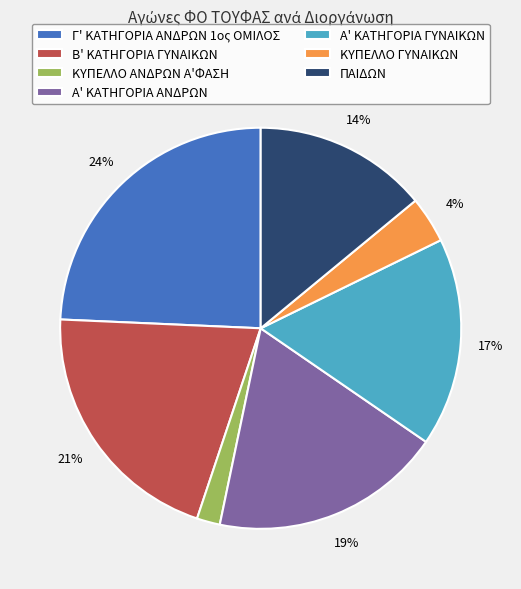

To the nearest percent, what is the difference between the largest and smallest slice percentages?

22%